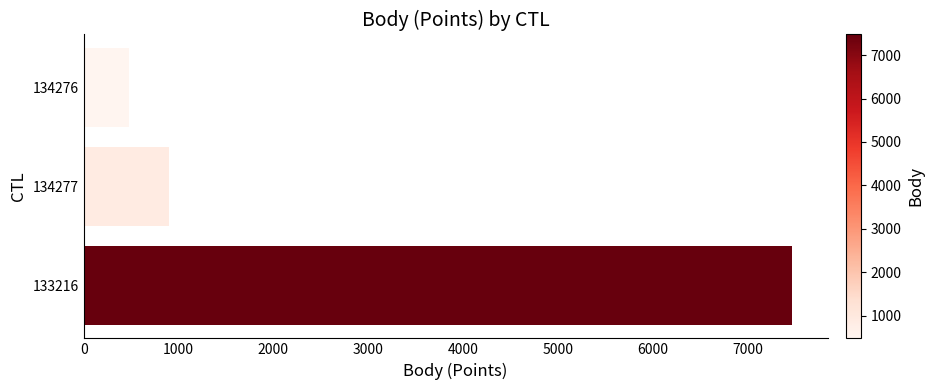

List the labels in order of value, smallest first.

134276, 134277, 133216